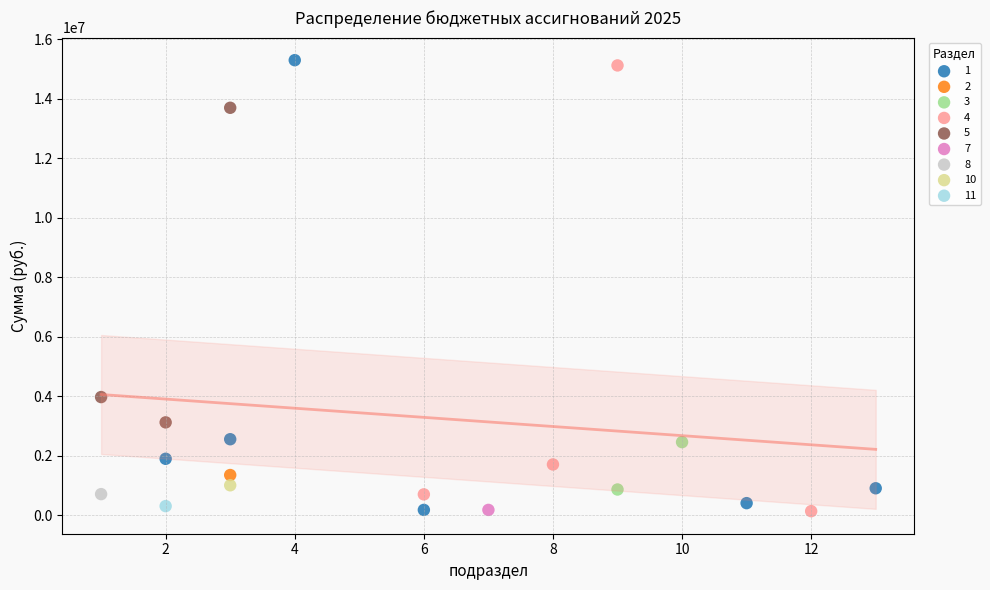

What are all the series names shown in the legend?

1, 2, 3, 4, 5, 7, 8, 10, 11